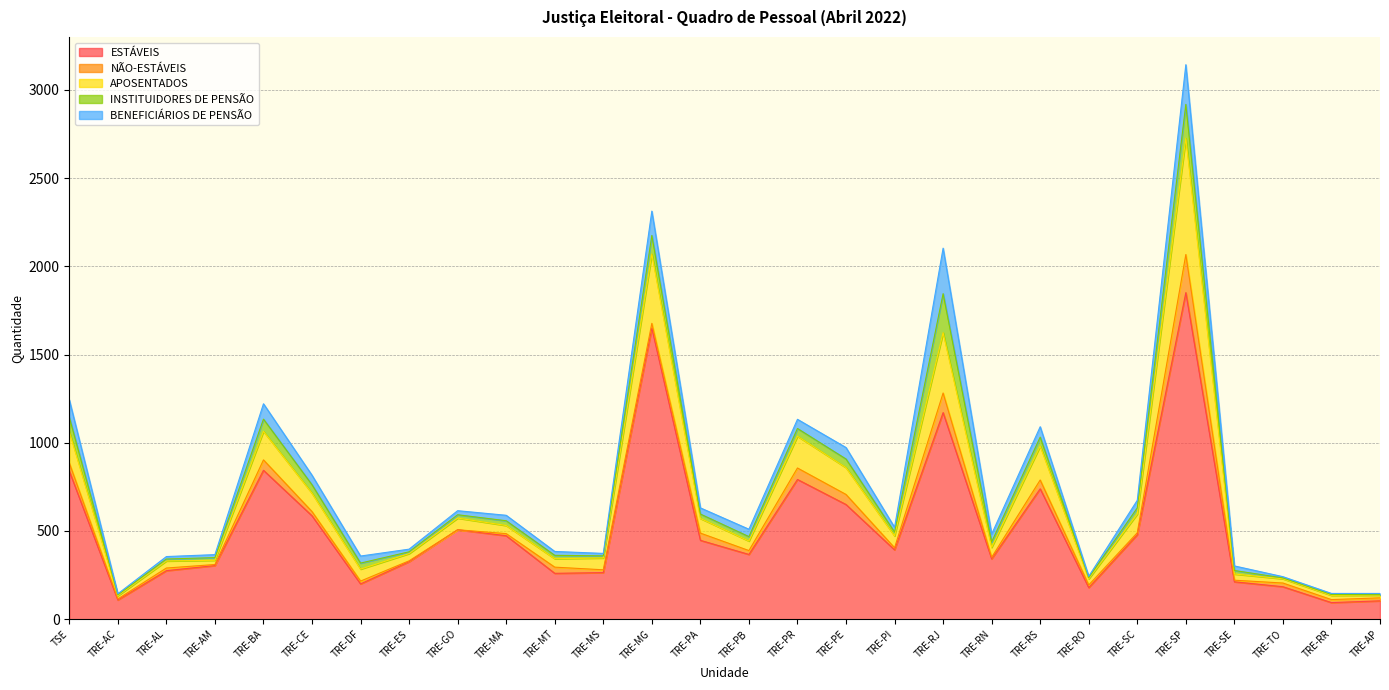

The ESTÁVEIS series shows 65 at TRE-AM. True or false?

False